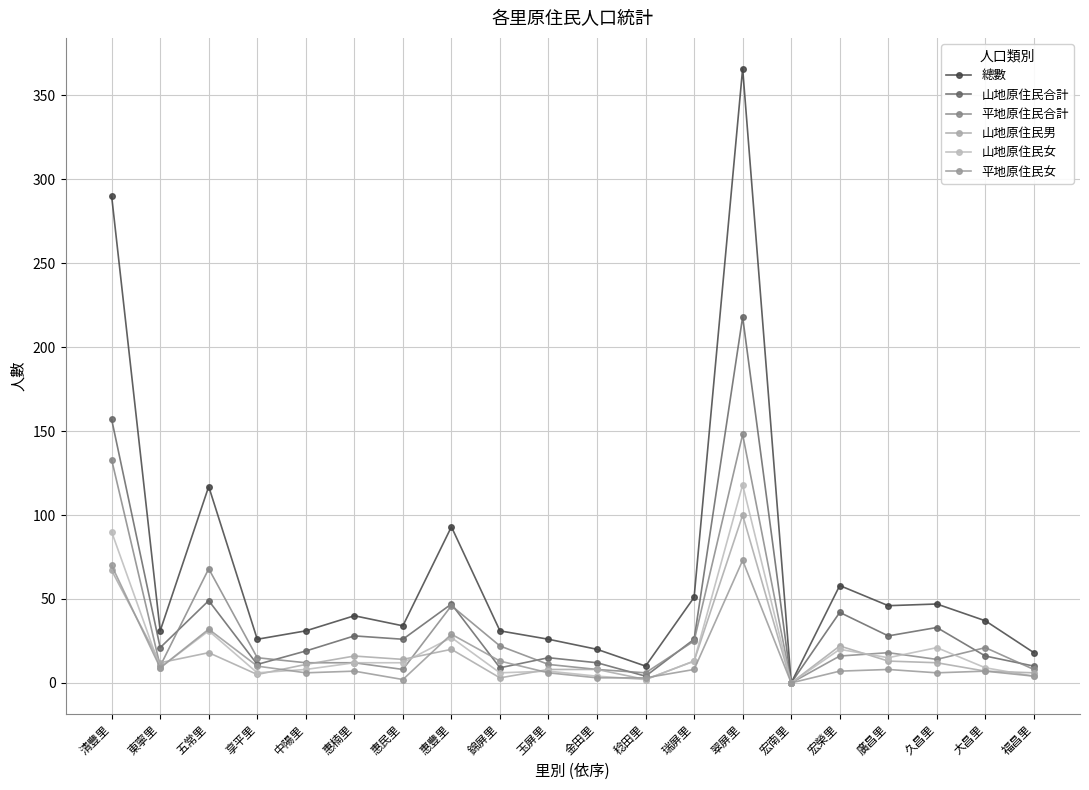

Which series changed the most between 五常里 and 錦屏里?

總數